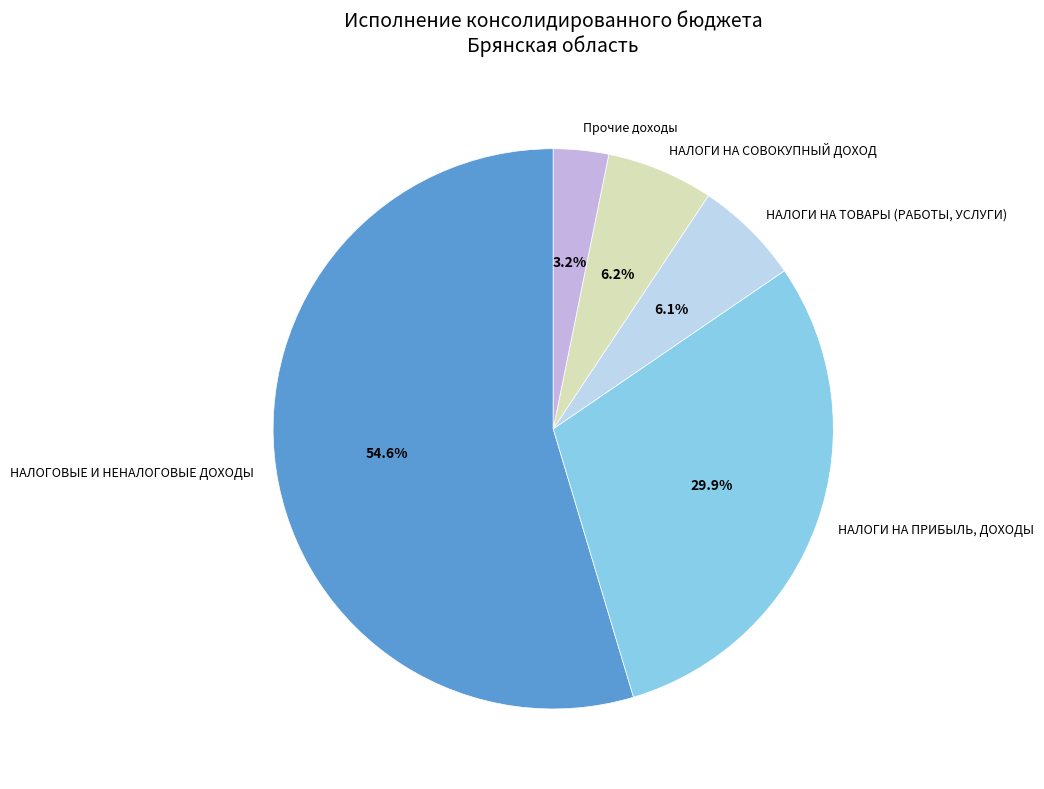

What percentage is NOT represented by Прочие доходы?

96.8%